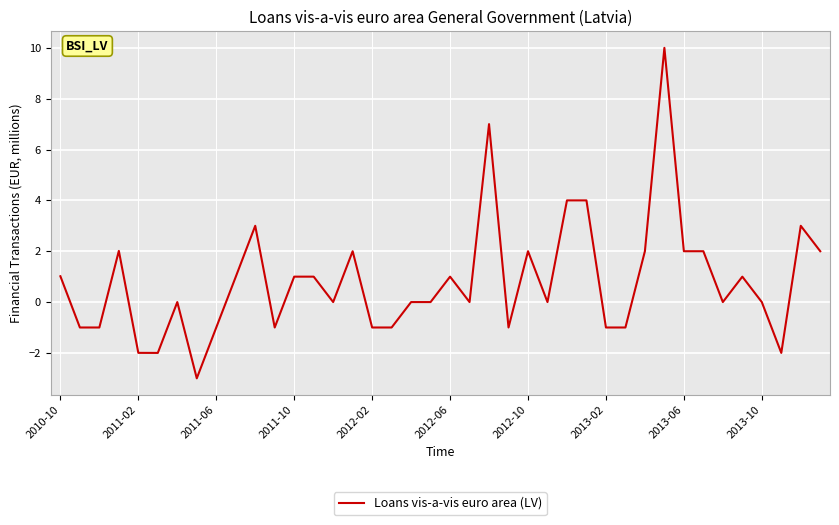

Is this an area chart (filled region under the line)?

No